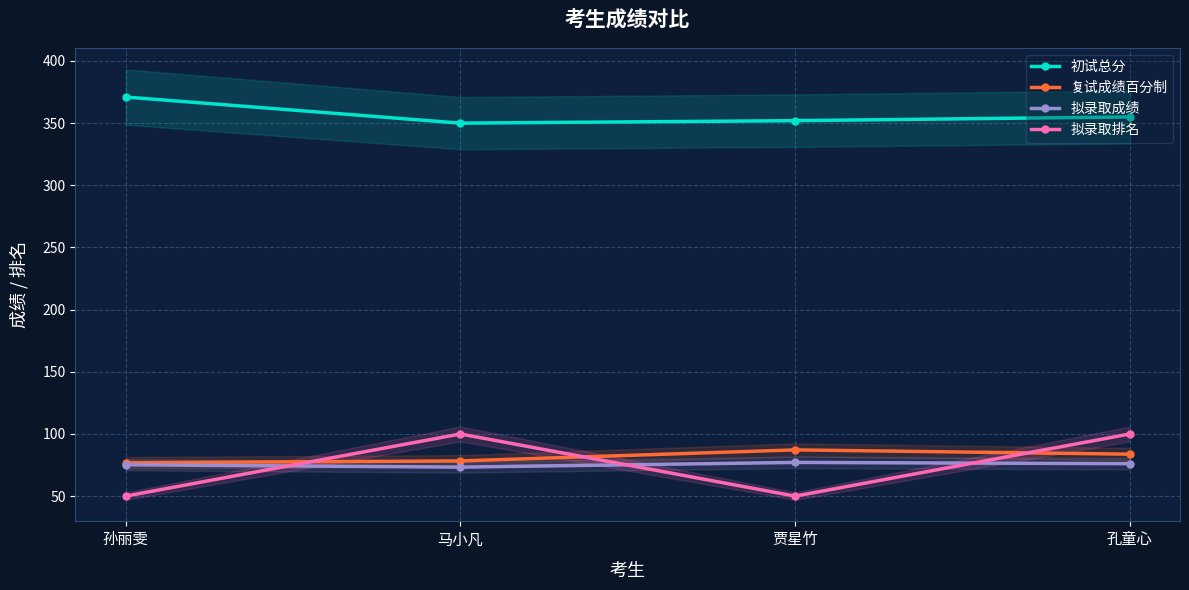

What is the average value of the 拟录取排名 series?

75.0